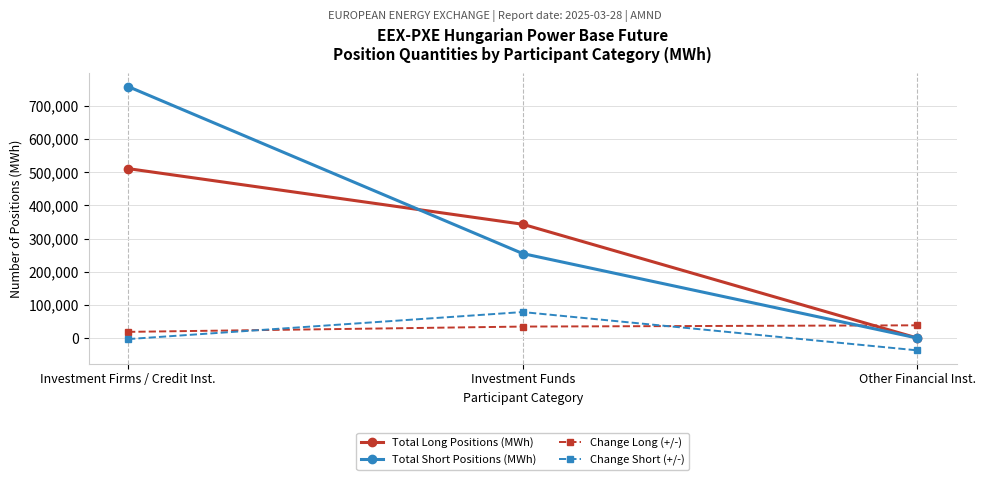

List the labels in order of Total Short Positions (MWh) value, largest first.

Investment Firms / Credit Inst., Investment Funds, Other Financial Inst.